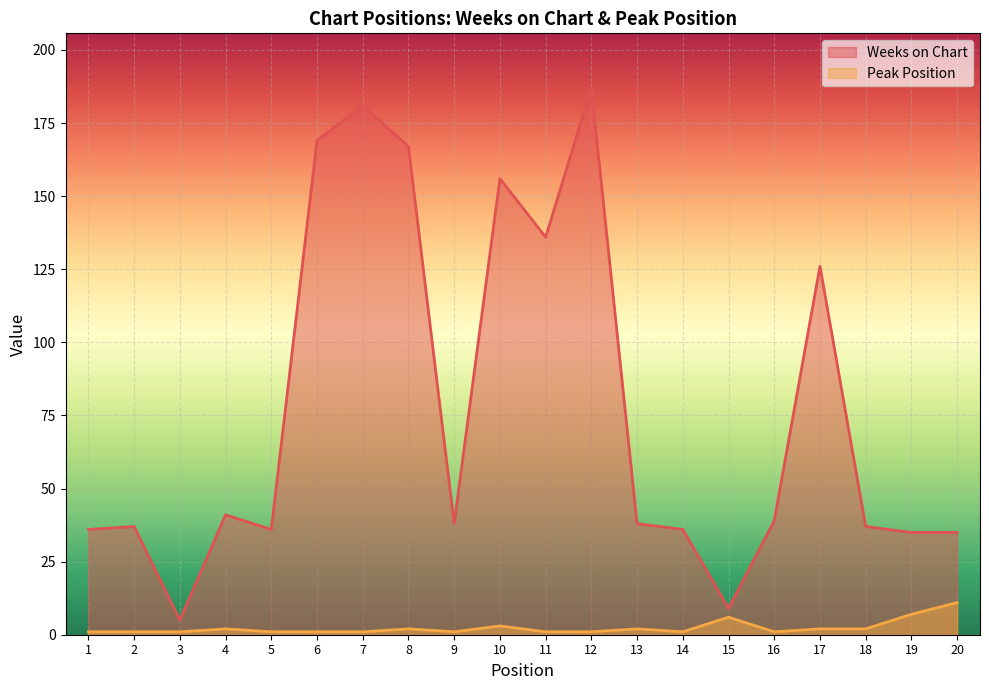

The Weeks on Chart series shows 187 at 12. True or false?

True